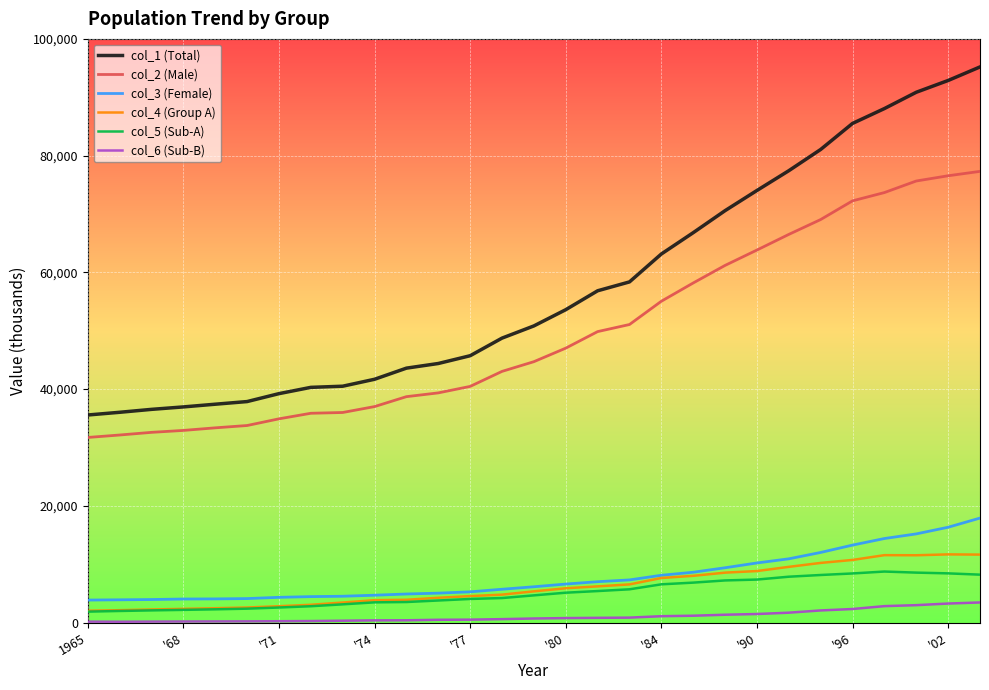

True or false: col_1 (Total) and col_3 (Female) intersect in this chart.

False